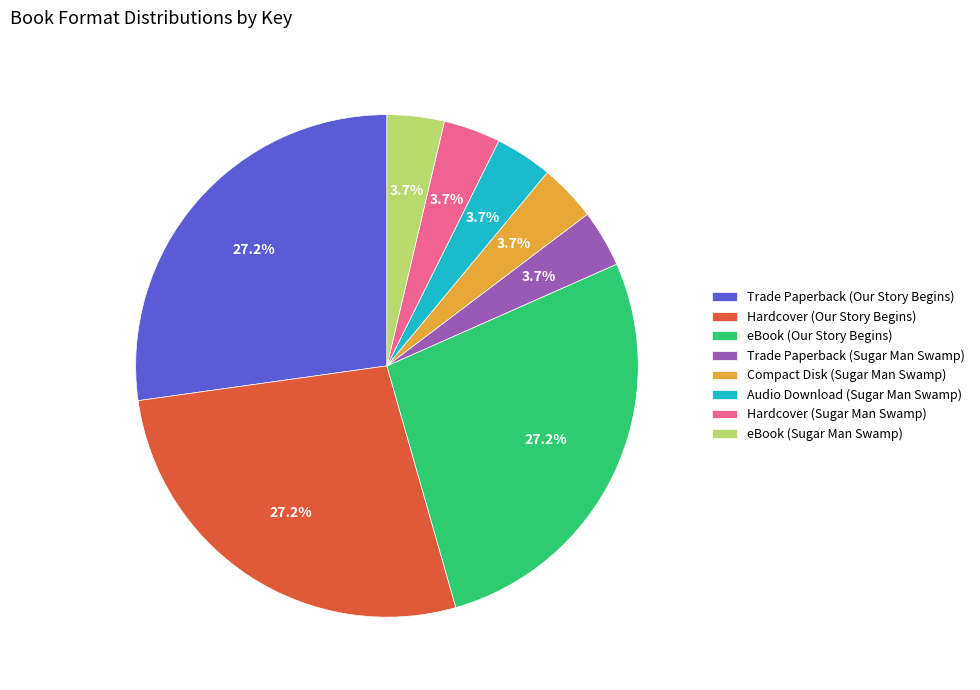

To the nearest percent, what percentage of the pie is Trade Paperback (Our Story Begins)?

27%